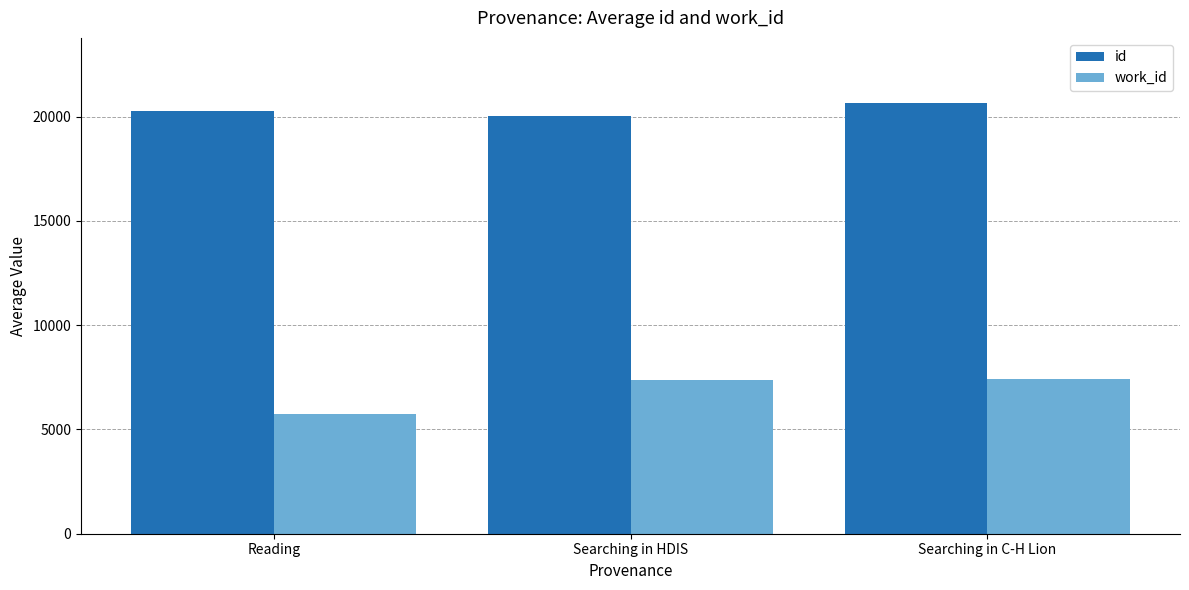

What value does the work_id series have at Searching in C-H Lion?

7439.0